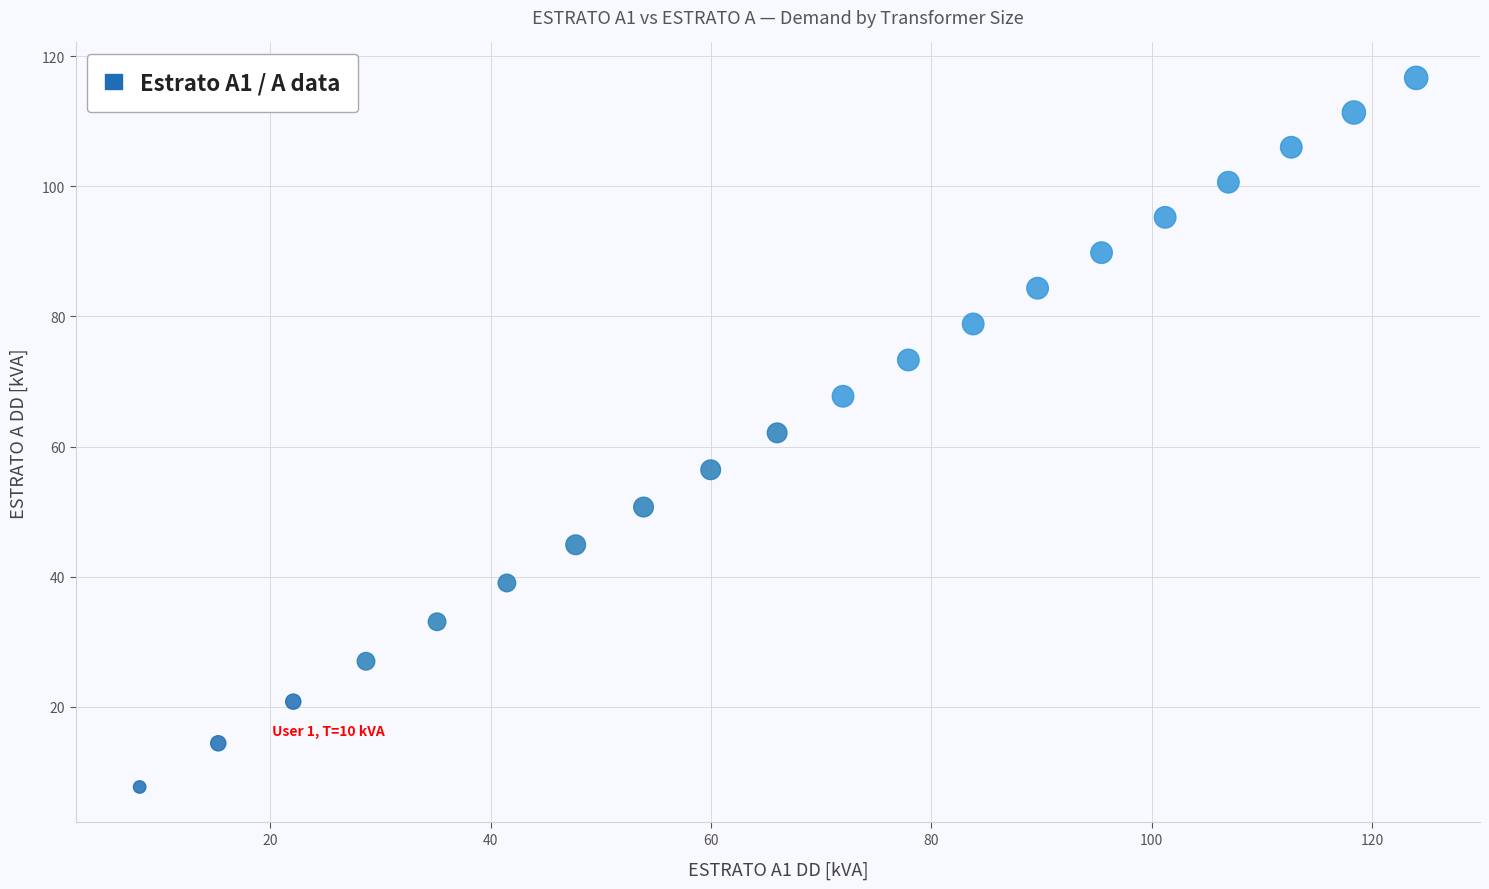

What is the range of Y values (max minus min)?

109.0